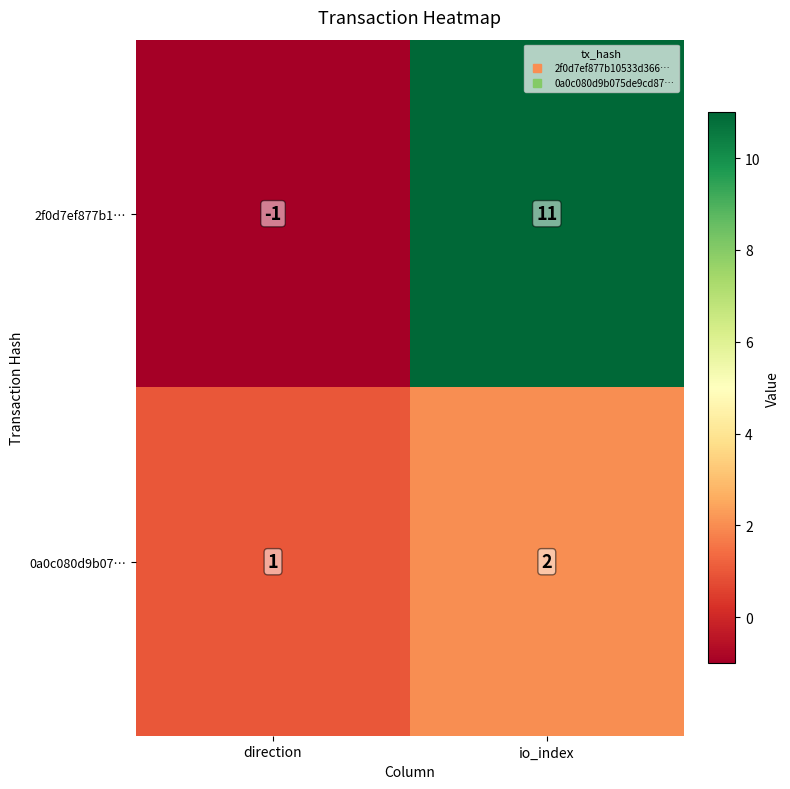

What is the spread (max minus min) of values at io_index?

9